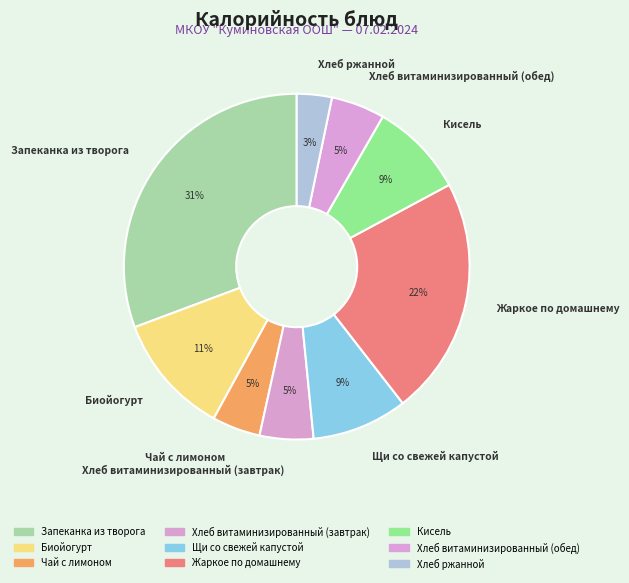

Combined, do Щи со свежей капустой and Хлеб витаминизированный (обед) account for over 50%?

No